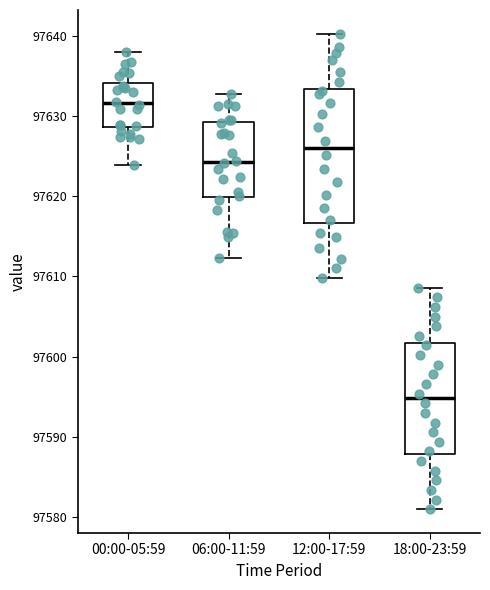

Reading left to right, read every box against the y-axis: the position of its median line, the range the box covers, and the ends of its whiskers. The values are not printed on the chart, so give them approximately, as read against the axis.

00:00-05:59: median 97632, box 97629 to 97634, whiskers 97624 to 97638
06:00-11:59: median 97624, box 97620 to 97629, whiskers 97612 to 97633
12:00-17:59: median 97626, box 97617 to 97633, whiskers 97610 to 97640
18:00-23:59: median 97595, box 97588 to 97602, whiskers 97581 to 97609